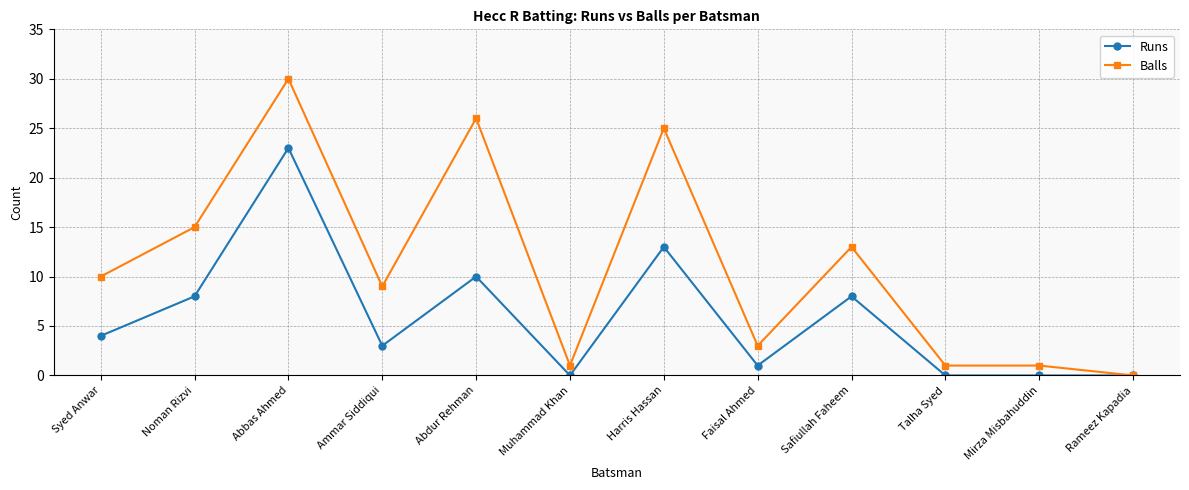

How many values in the Balls series are below 10?

6